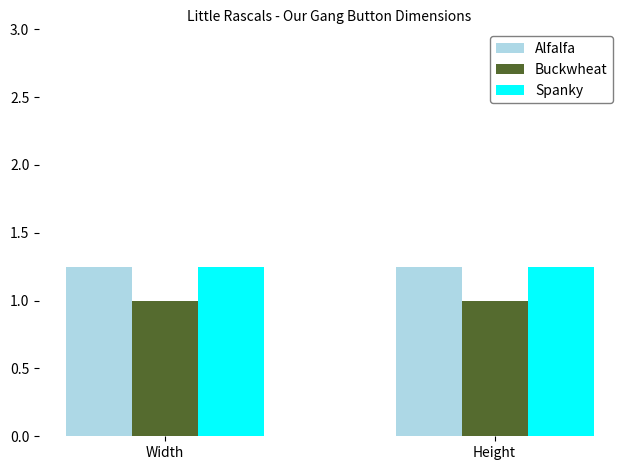

What is the total value across all series at Width?

3.5